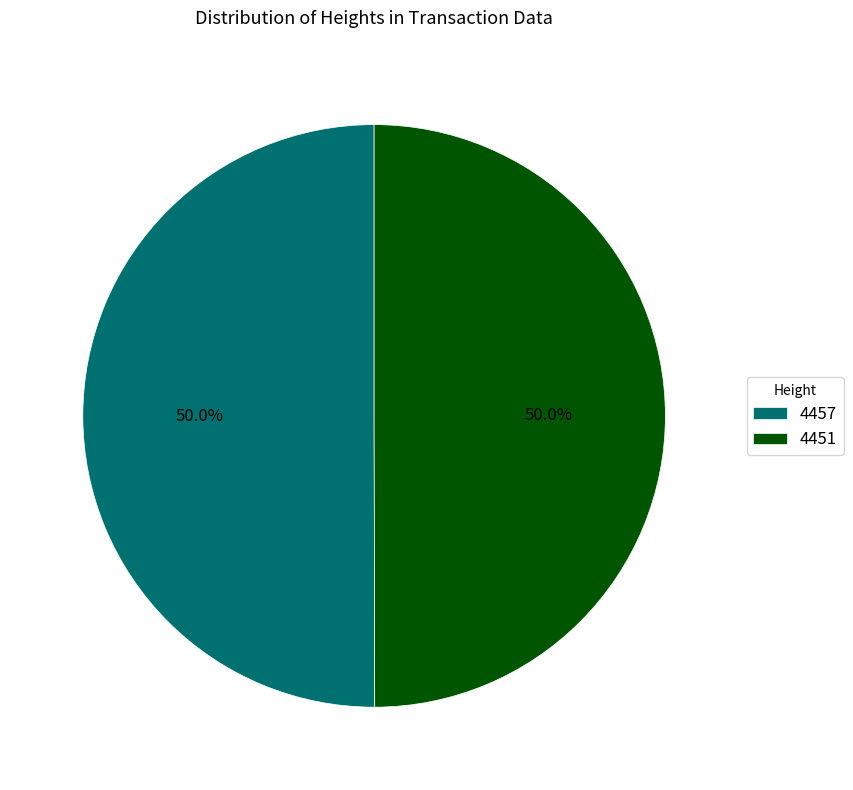

How many slices are in this pie chart?

2